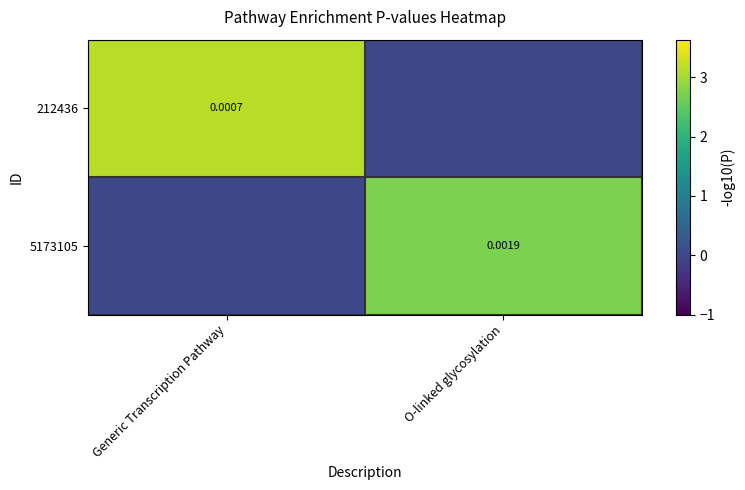

How many positive values does the 5173105 series have?

1